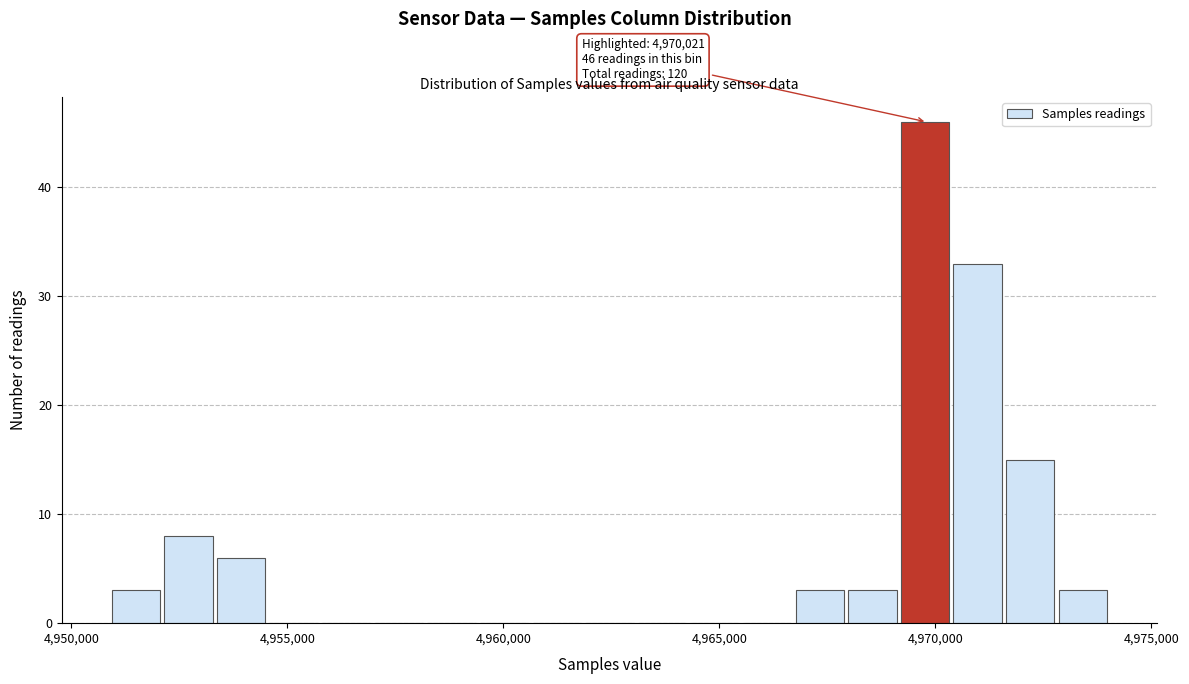

Around what value on the x-axis is the tallest bar? Give the approximate position of its centre, as read against the axis.

4970000